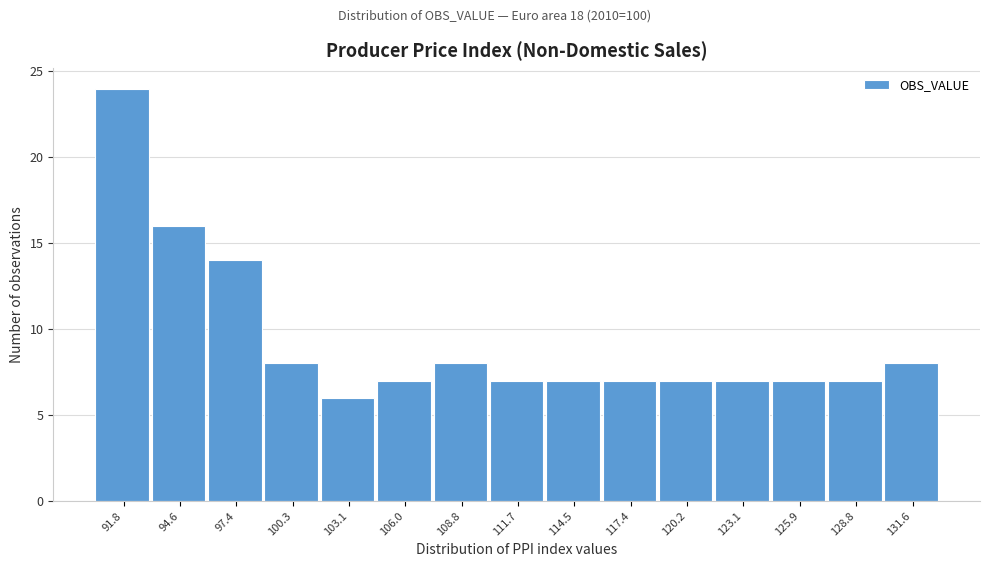

Reading left to right, extract all data points from this chart.

24	16	14	8	6	7	8	7	7	7	7	7	7	7	8